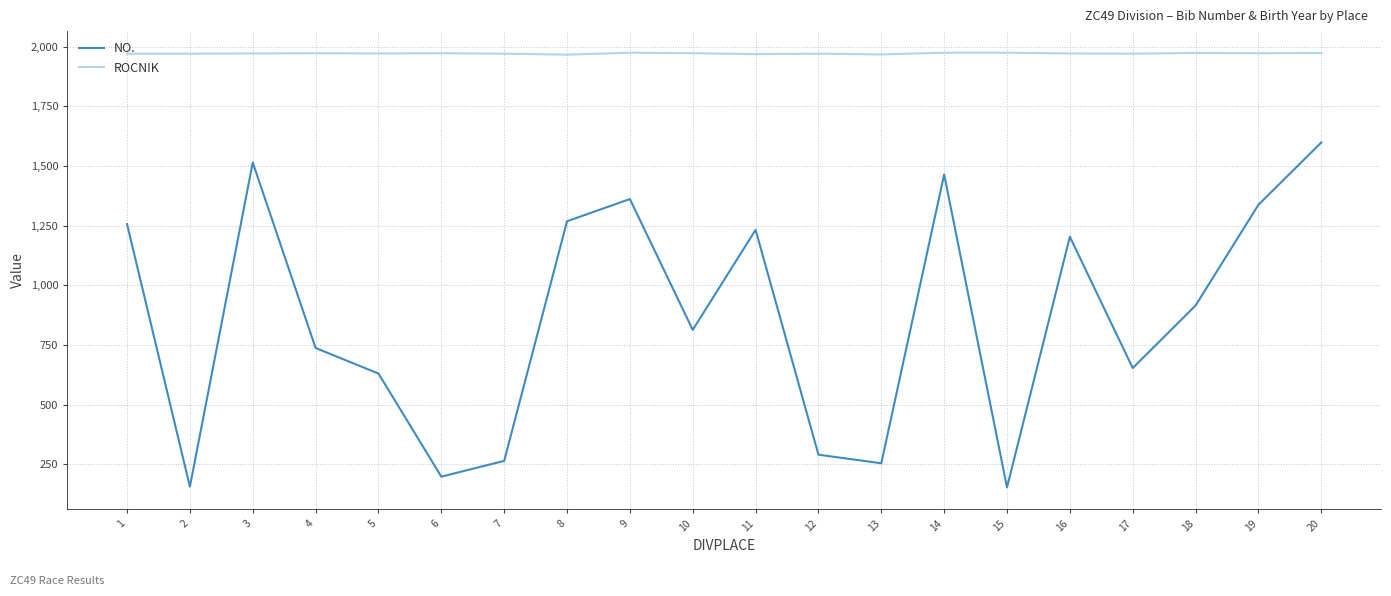

List the series in order of their overall mean, highest first.

ROCNIK, NO.